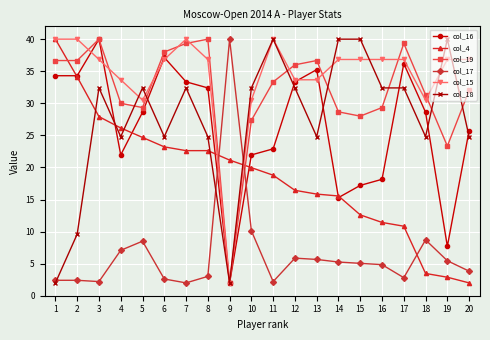

What is the minimum value for col_16?

2.0